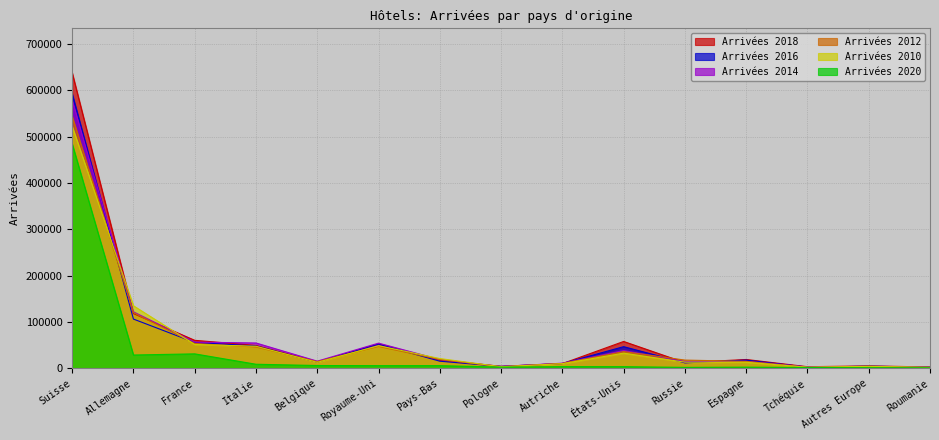

What is the average value of the Arrivées 2012 series?

62305